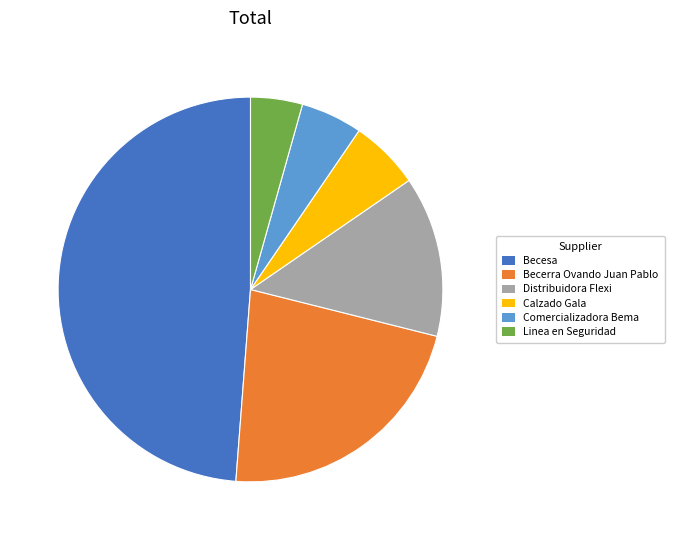

What is the smallest slice in the pie chart?

Linea en Seguridad